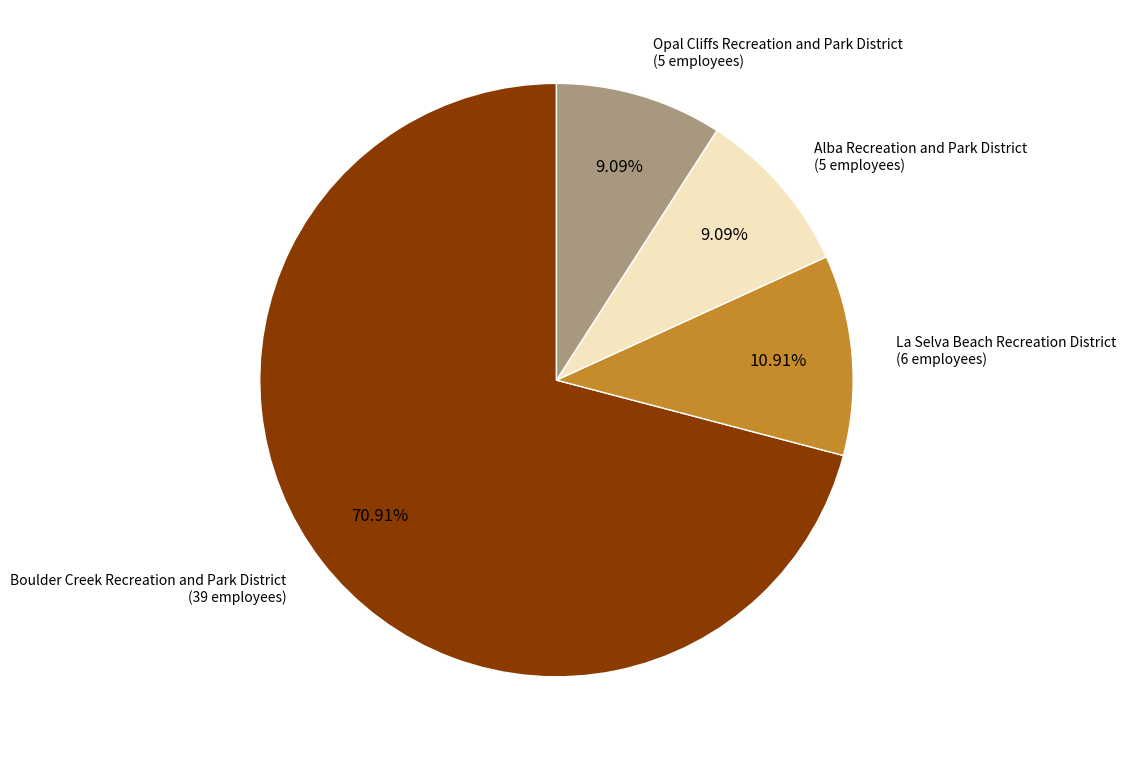

Does any single category account for the majority?

Yes